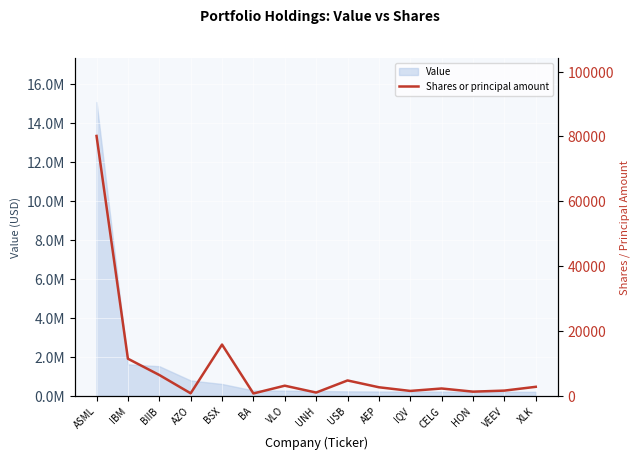

At which label does the data first exceed 2630?

ASML